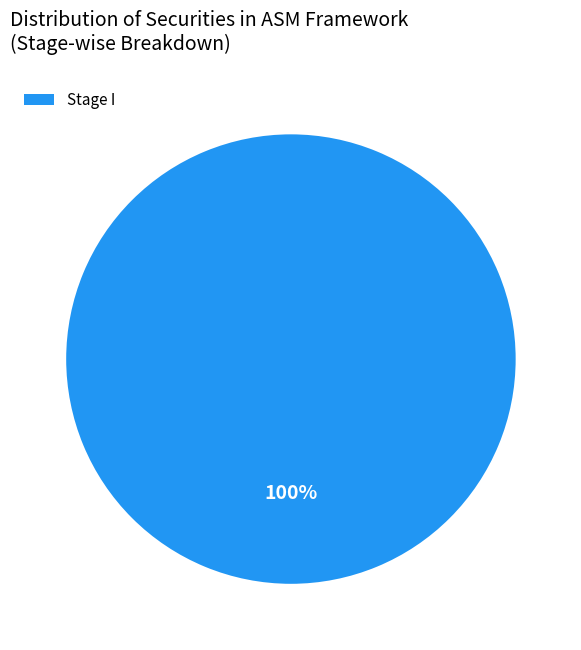

To the nearest percent, what portion does Stage I represent?

100%